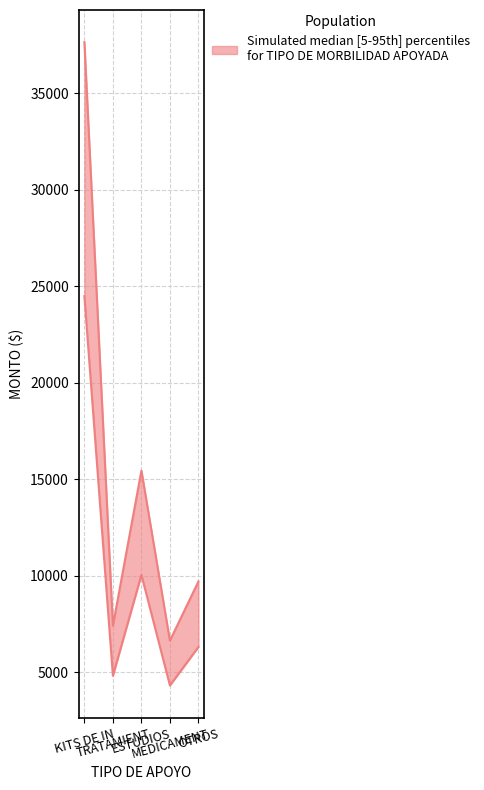

What is the value of the PORCENTAJE point at the 4th from the left?

4321.1